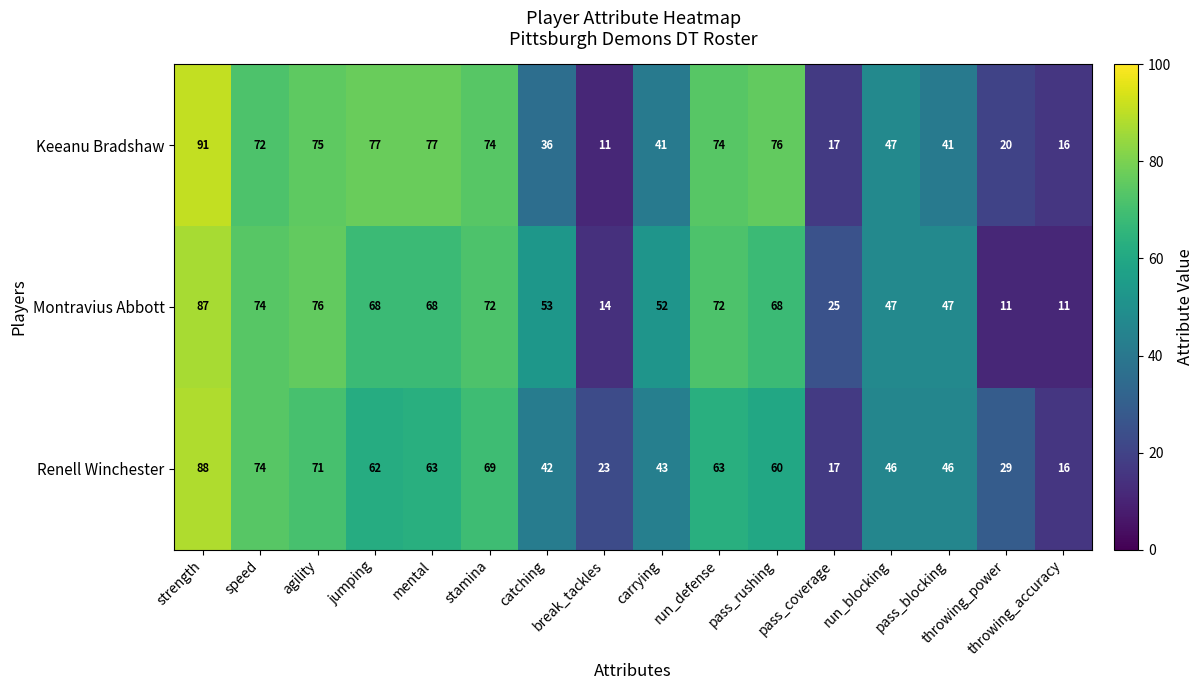

Which series has the widest spread of values?

Keeanu Bradshaw